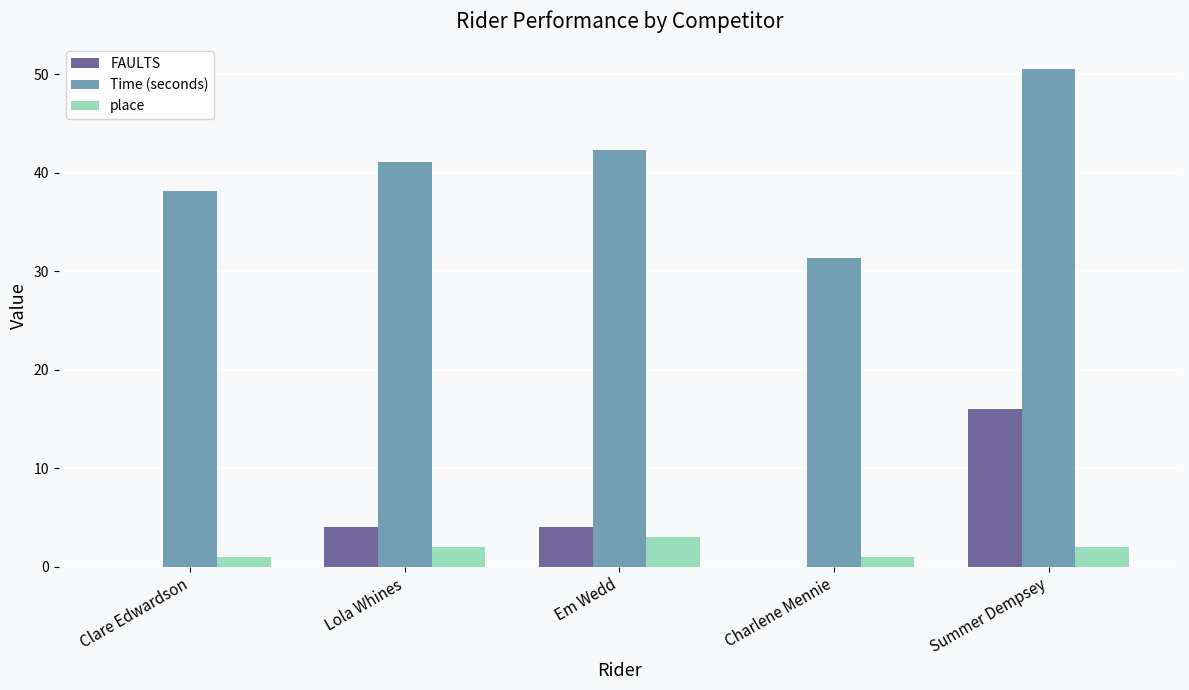

Reading left to right, extract all data points from this chart.

FAULTS: Clare Edwardson=0.0	Lola Whines=4.0	Em Wedd=4.0	Charlene Mennie=0.0	Summer Dempsey=16.0
Time (seconds): Clare Edwardson=38.2	Lola Whines=41.1	Em Wedd=42.3	Charlene Mennie=31.4	Summer Dempsey=50.5
place: Clare Edwardson=1.0	Lola Whines=2.0	Em Wedd=3.0	Charlene Mennie=1.0	Summer Dempsey=2.0